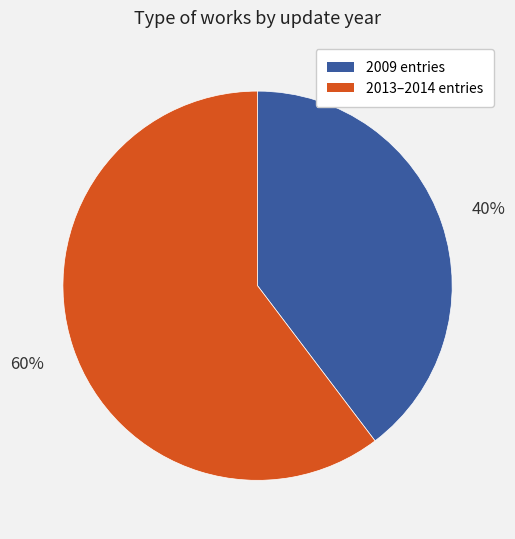

To the nearest percent, what is the average slice percentage?

50%